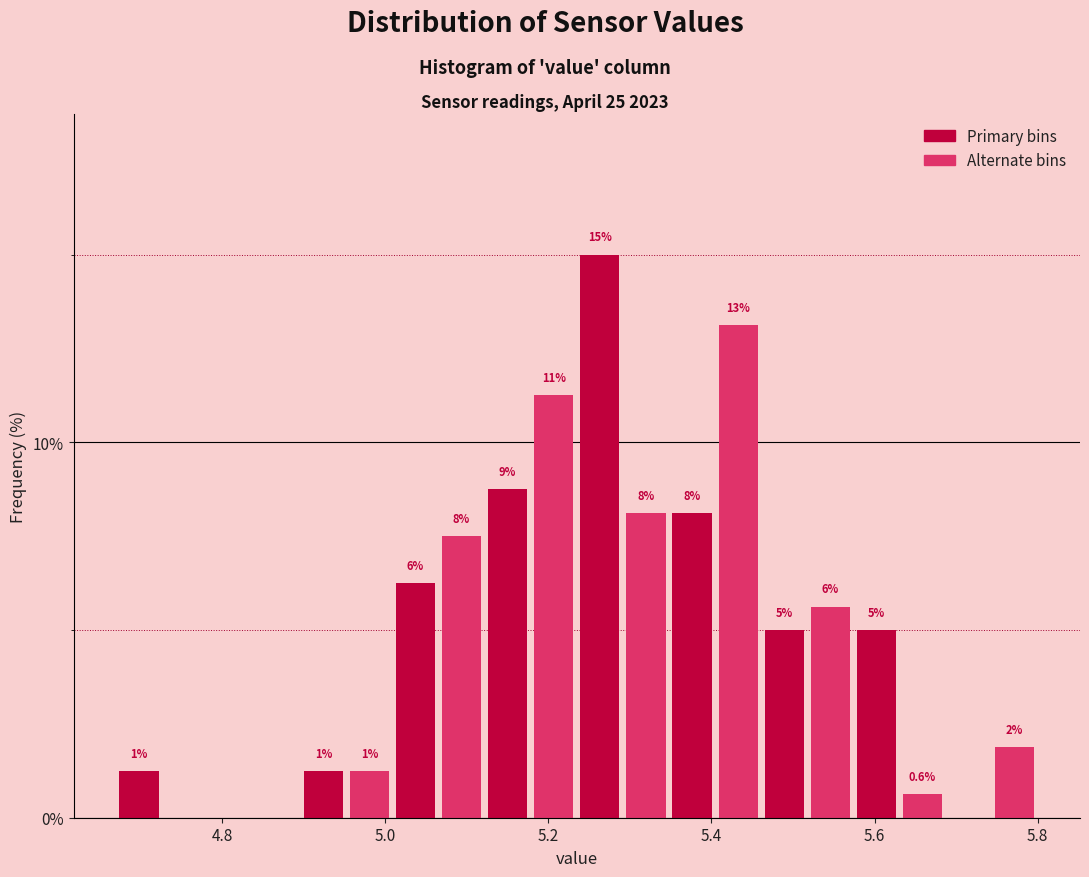

Around what value on the x-axis is the tallest bar? Give the approximate position of its centre, as read against the axis.

5.26